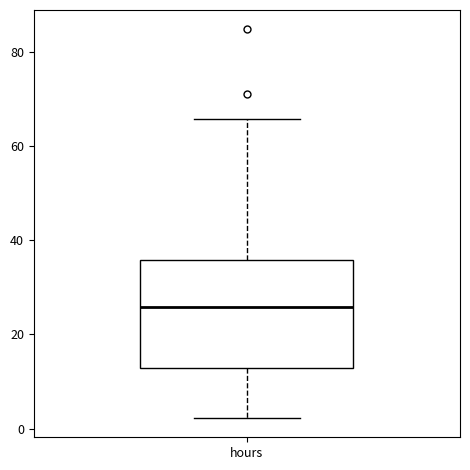

Where is the lower edge of the box for hours on the y-axis? The values are not printed on the chart, so give them approximately, as read against the axis.

12